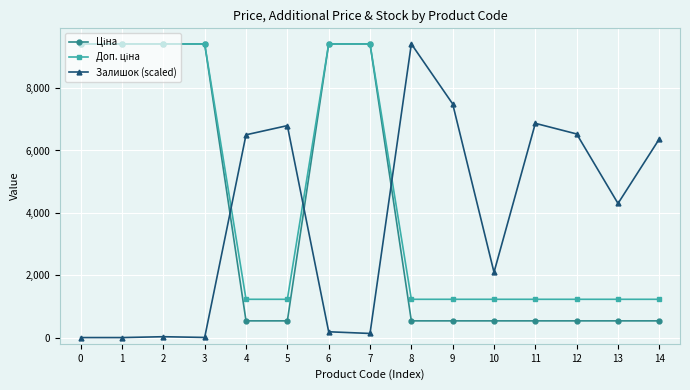

What is the total value across all series at 4?

8265.0